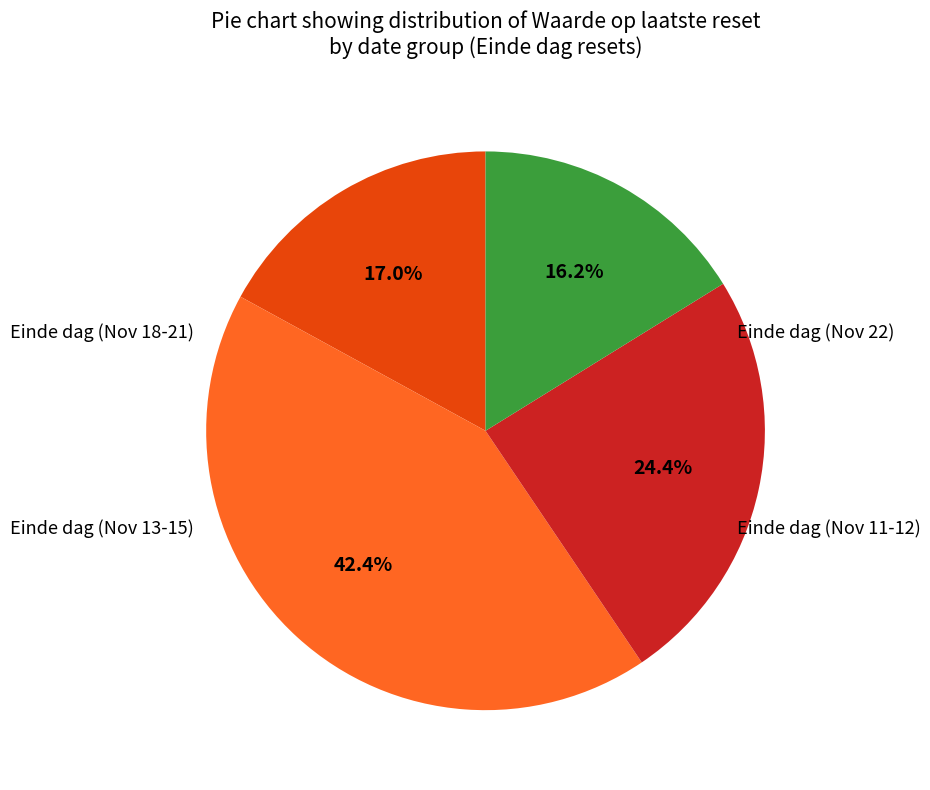

Is there any slice that represents more than half of the pie?

No